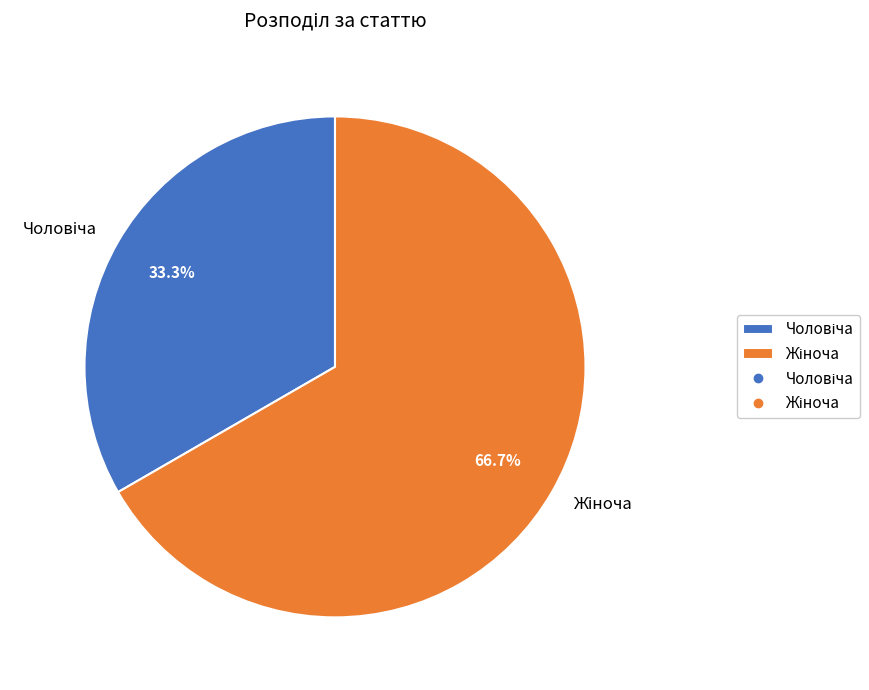

Which category has the biggest portion of the pie?

Жіноча